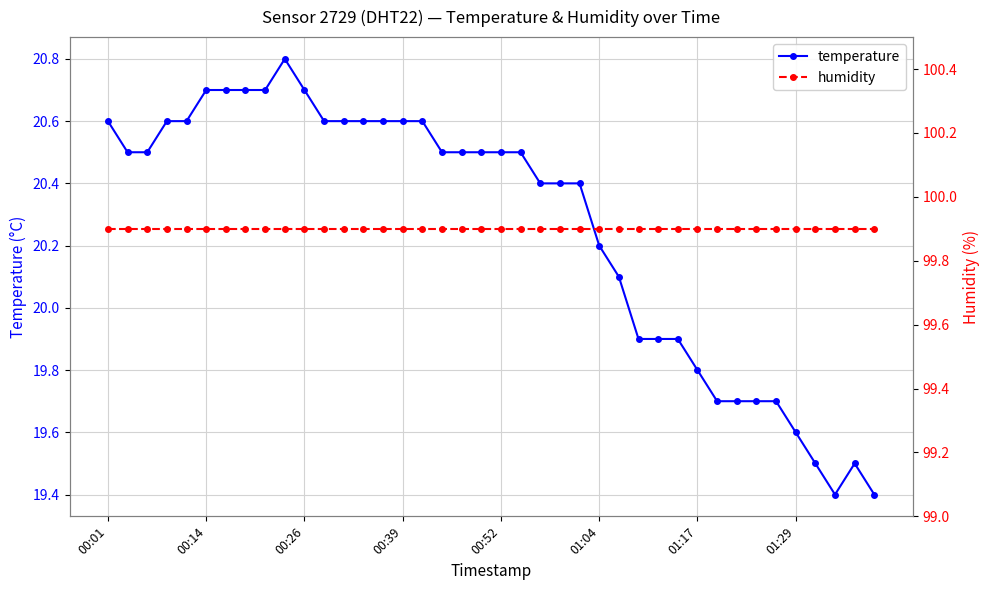

The value of humidity at 9 is 46.9. True or false?

False